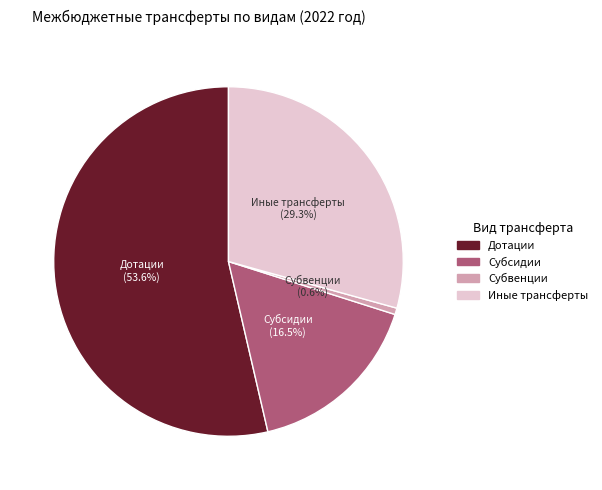

Is there a majority slice in this chart?

Yes